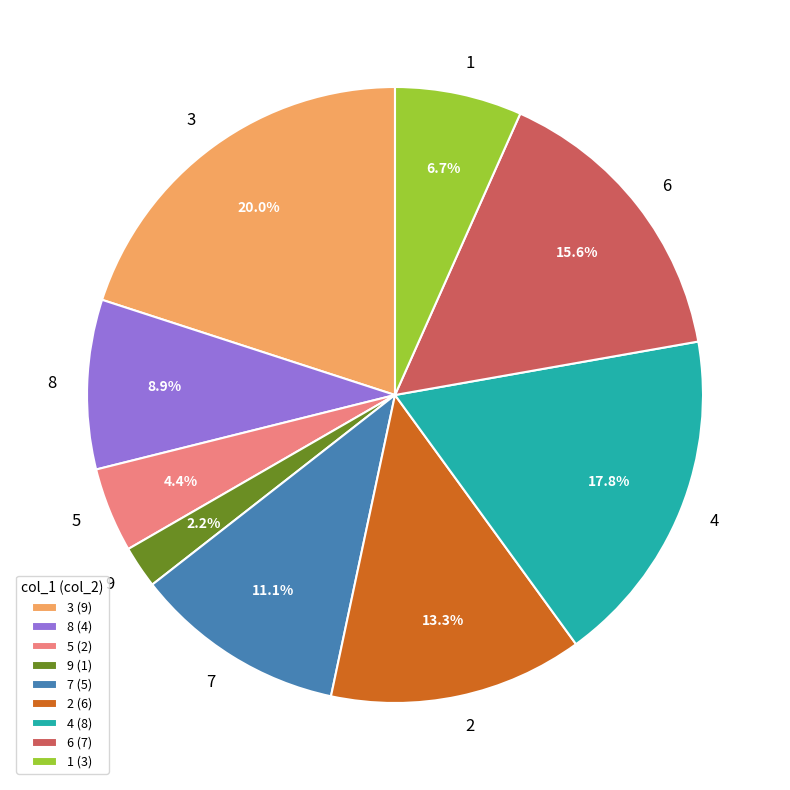

Do 2 and 4 together represent more than half of the pie?

No